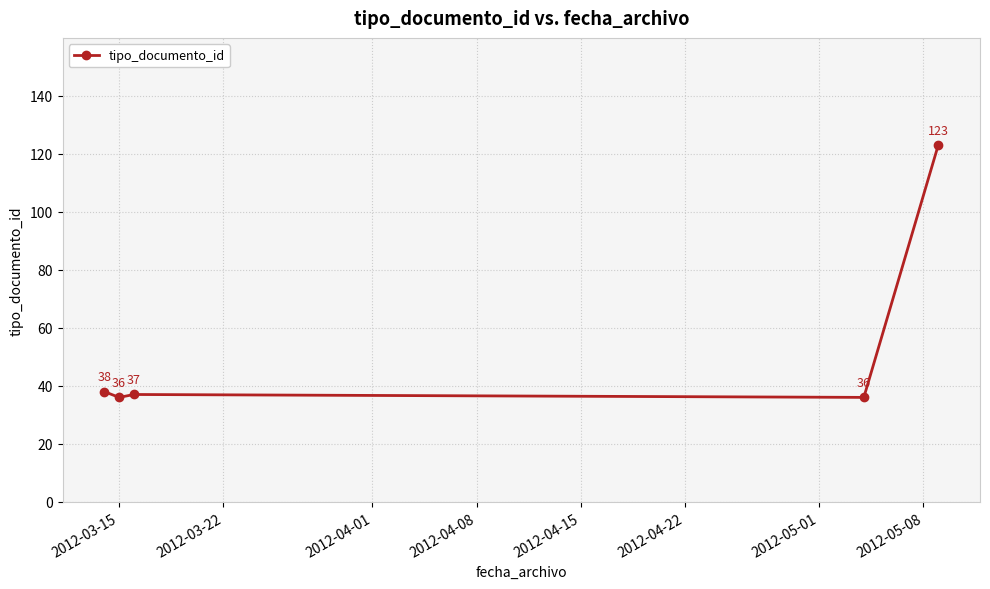

What is the average value?

54